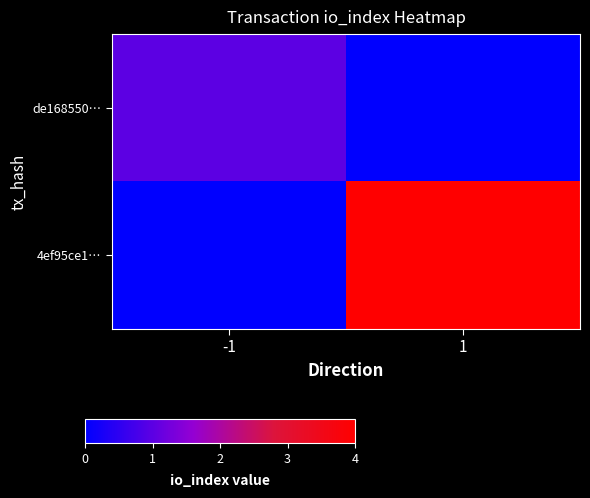

Reading left to right, list all the values displayed in this chart.

de168550…: -1=1	1=0
4ef95ce1…: -1=0	1=4